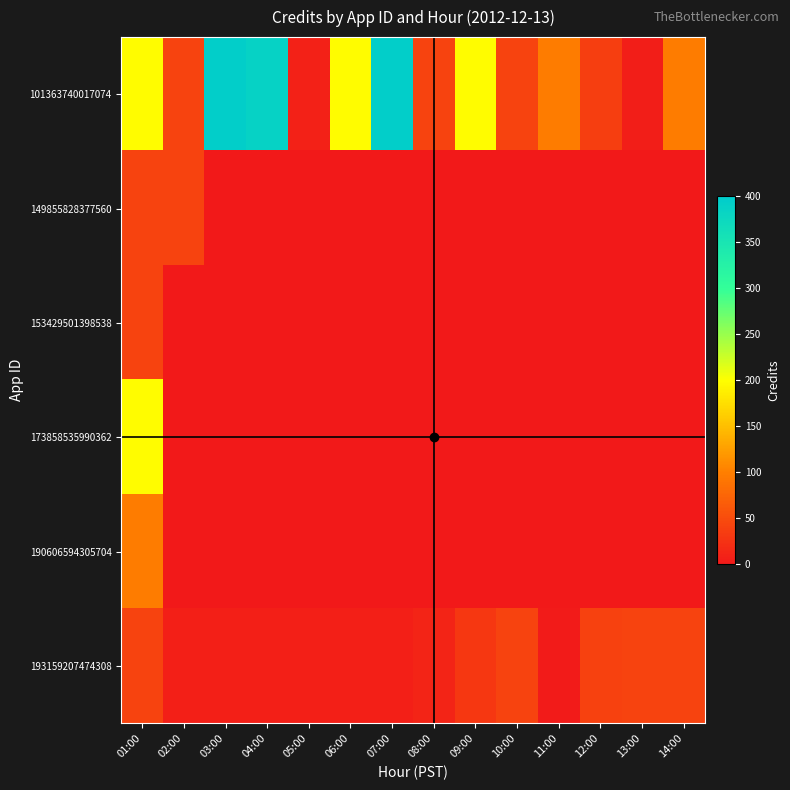

At how many categories does at least one series exceed 50?

8